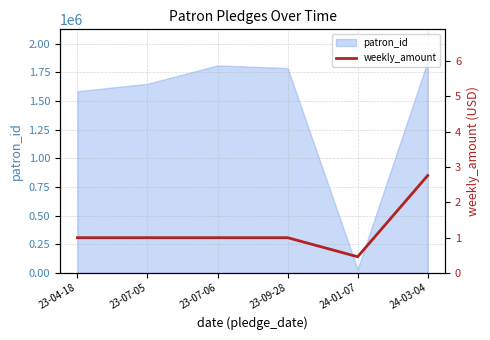

Which category has the lowest value in the patron_id series?

24-01-07